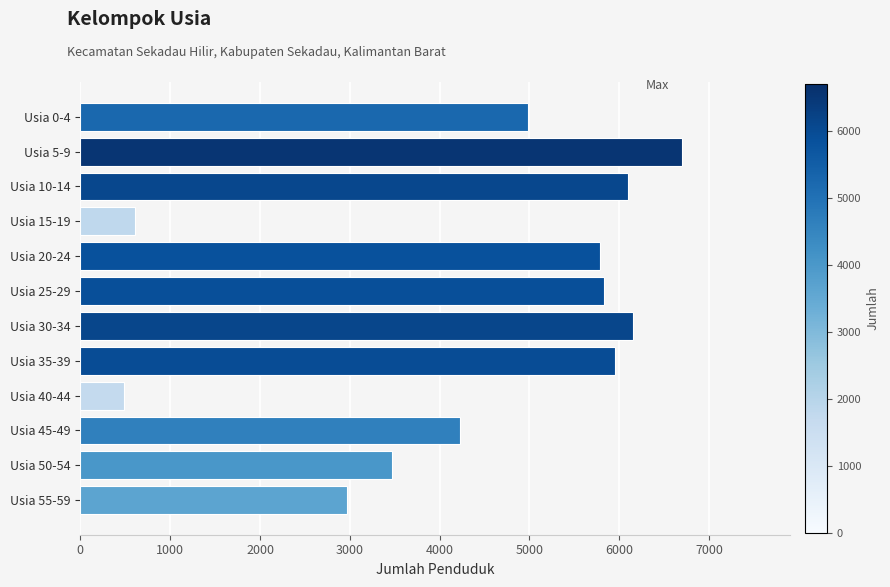

What is the value of the 2nd bar from the top?

6693